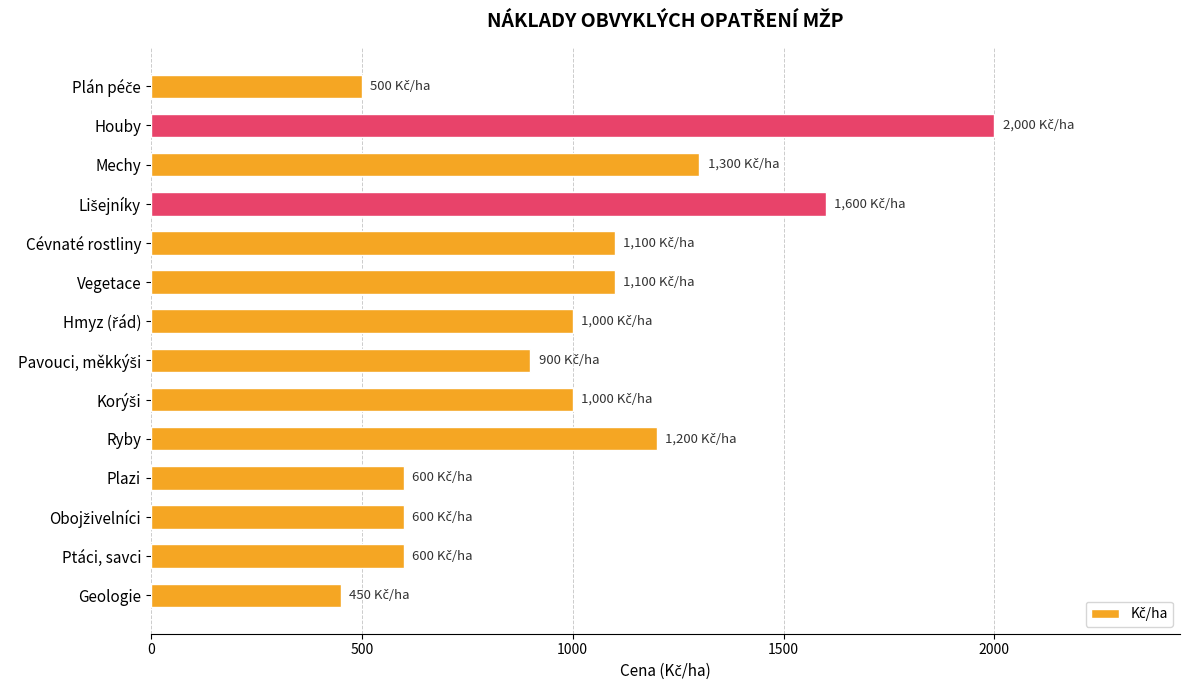

What is the change in value from Cévnaté rostliny to Plazi?

-500